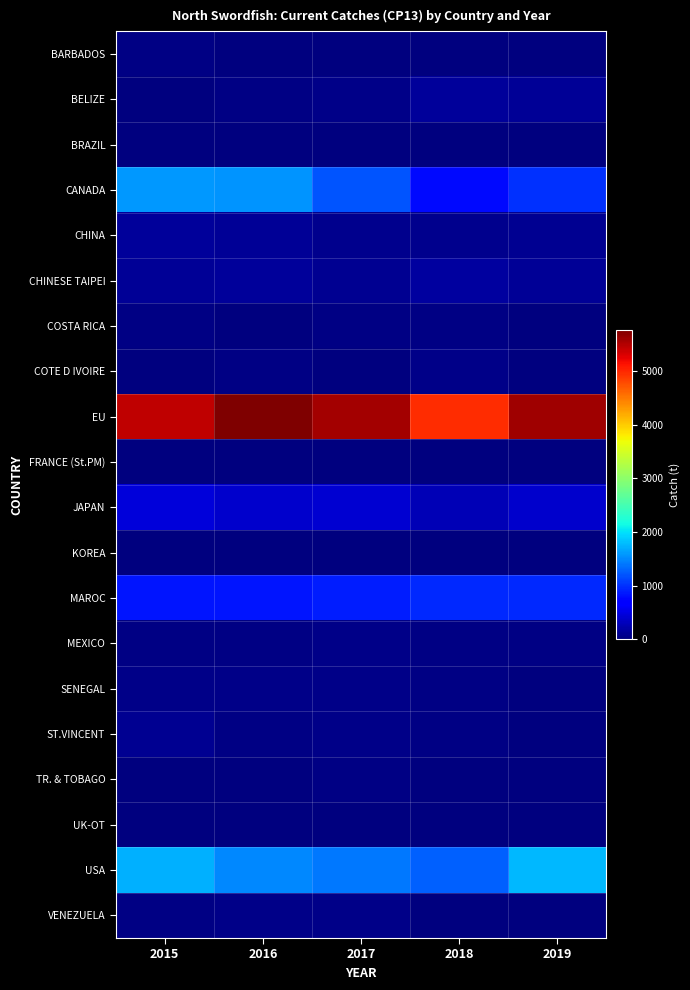

What is the total value across all series at 2016?

10654.5